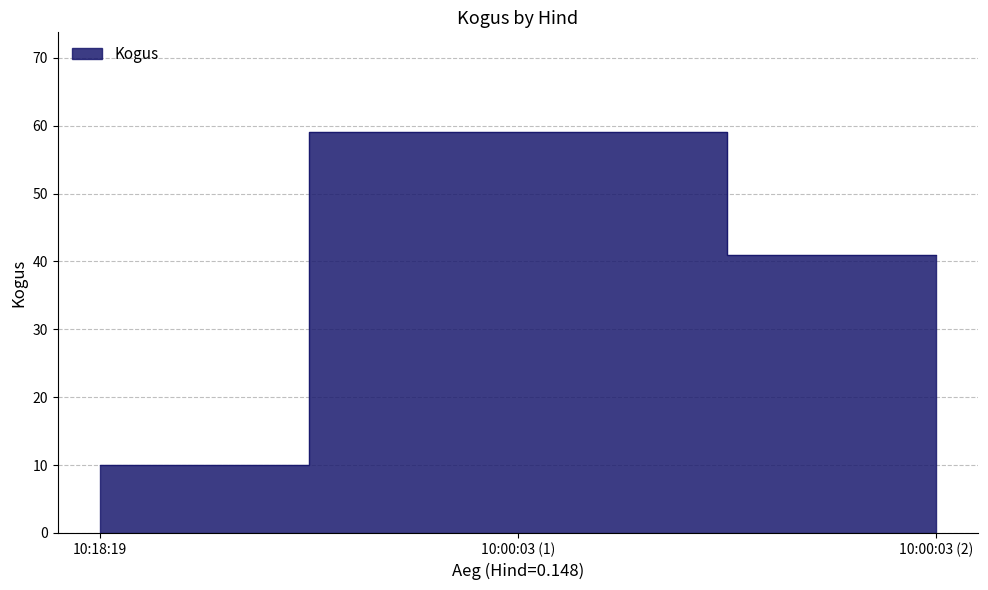

How many data points are less than 41?

1